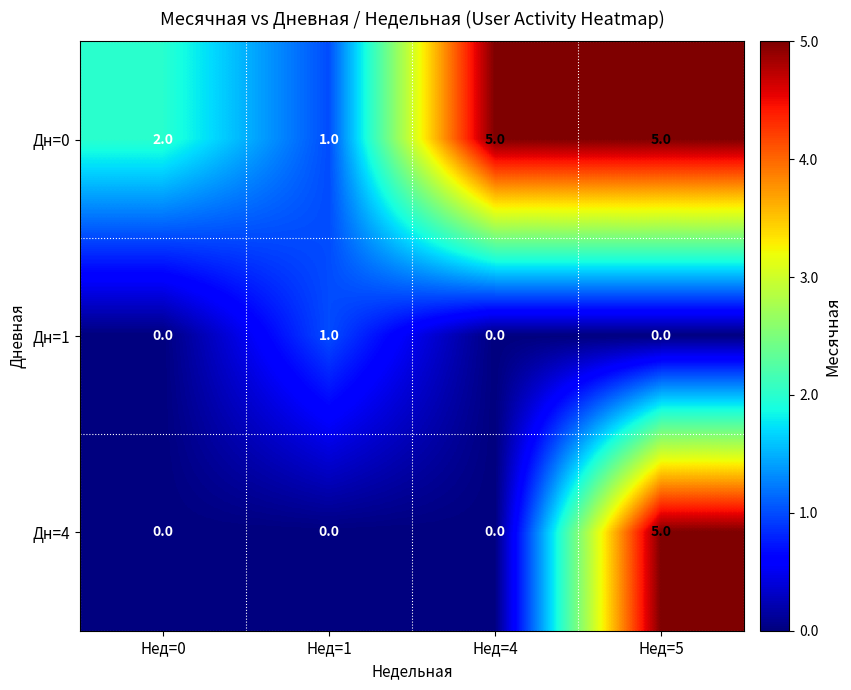

Reading left to right, what are all the values shown in this chart?

Дн=0: 2	1	5	5
Дн=1: 0	1	0	0
Дн=4: 0	0	0	5